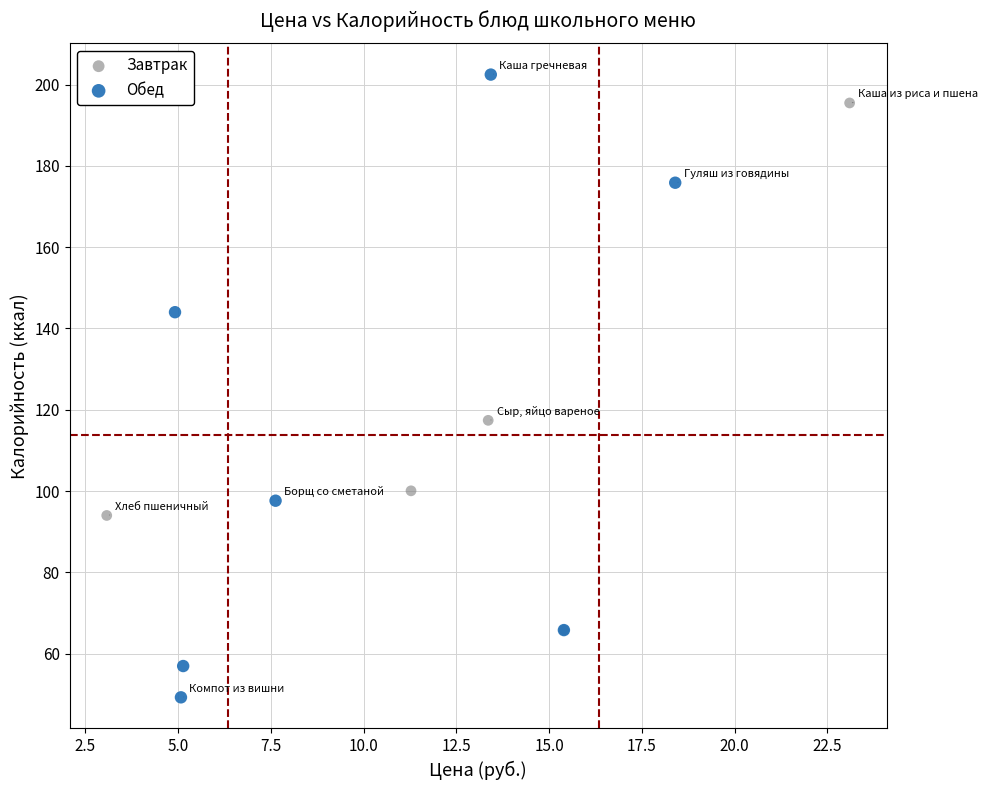

Which series reaches the minimum Y coordinate?

Обед